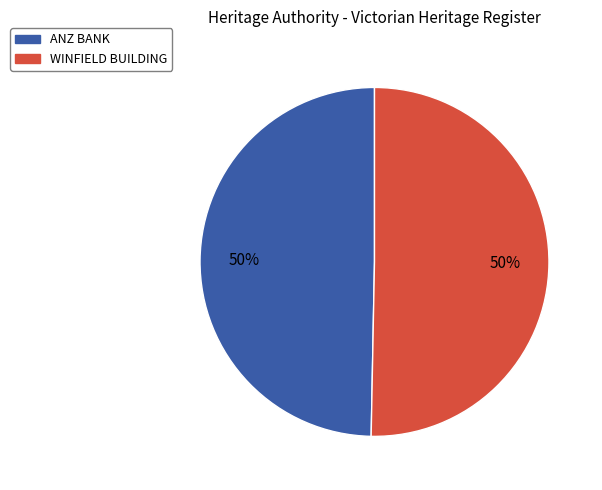

Combined, do ANZ BANK and WINFIELD BUILDING account for over 50%?

Yes